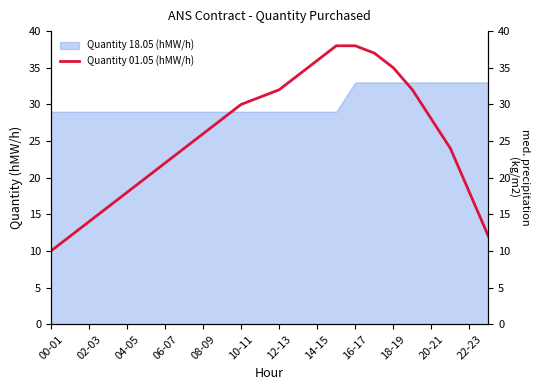

How many categories are shown in the chart?

24